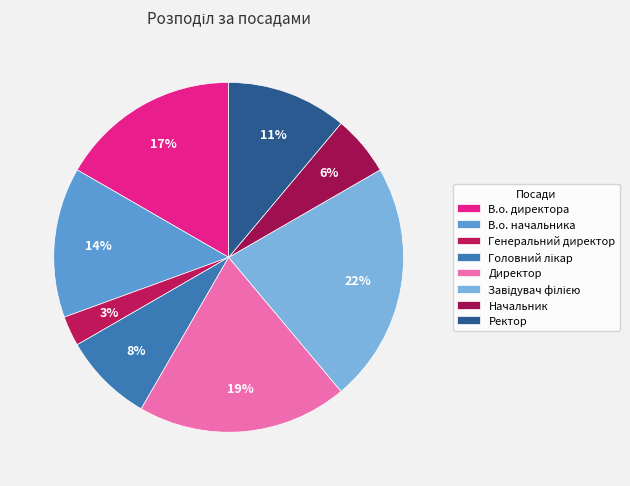

Rank the categories by value from lowest to highest.

Генеральний директор, Начальник, Головний лікар, Ректор, В.о. начальника, В.о. директора, Директор, Завідувач філією